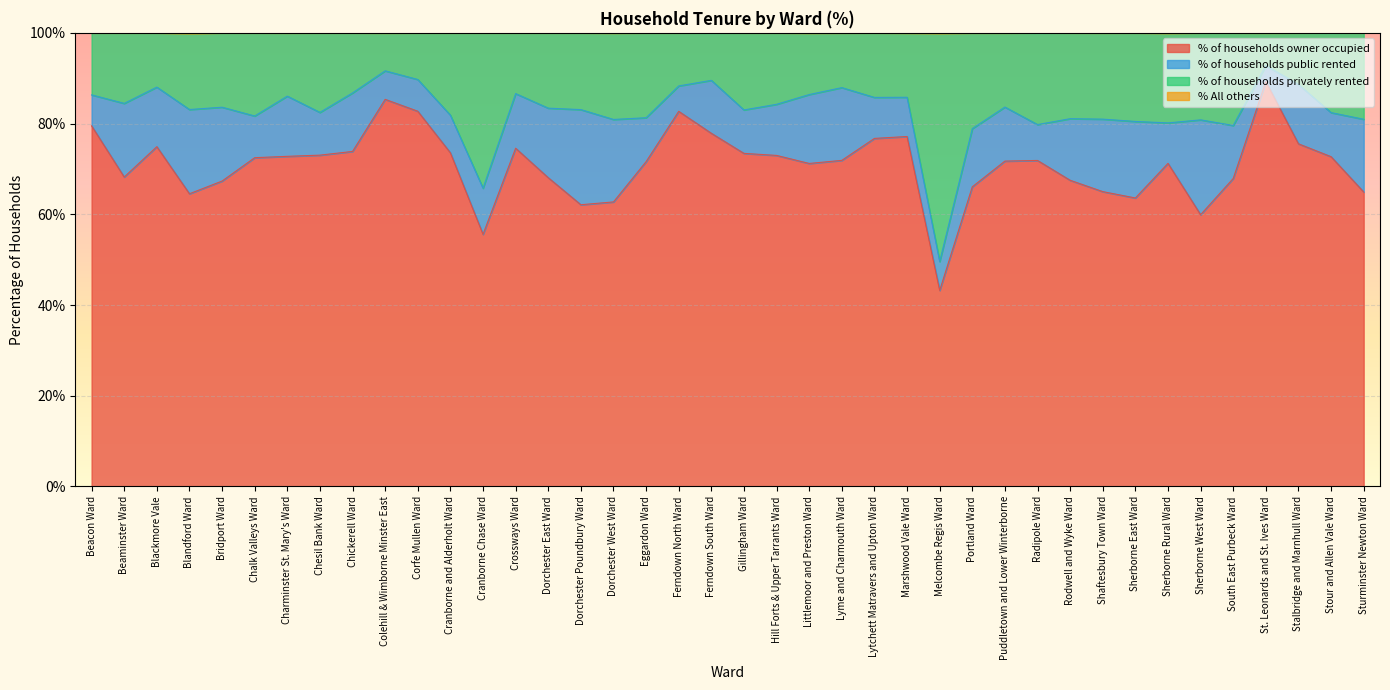

Where does the % of households privately rented series first go above 83?

Beacon Ward